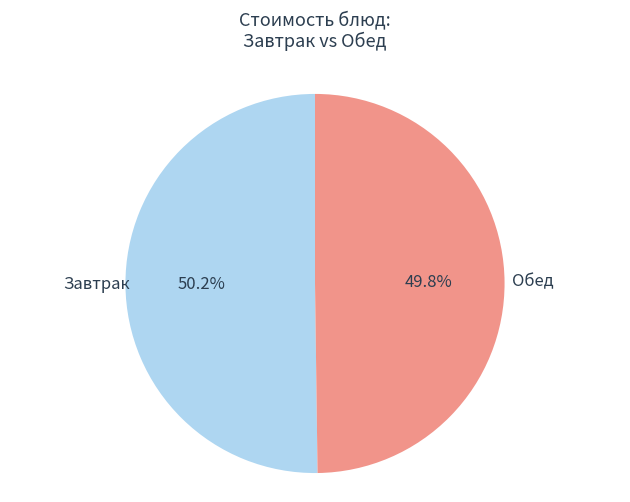

Count the number of slices in the pie.

2